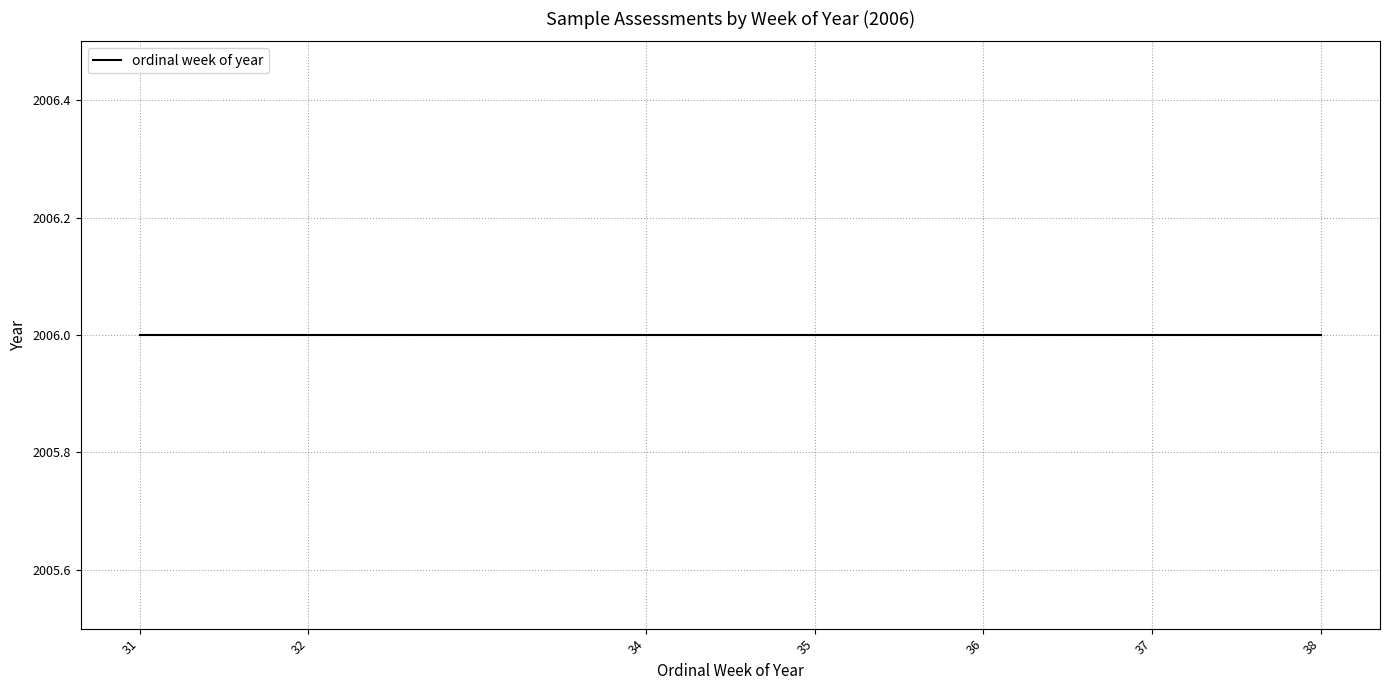

Rank the categories by value from lowest to highest.

31, 32, 34, 35, 36, 37, 38